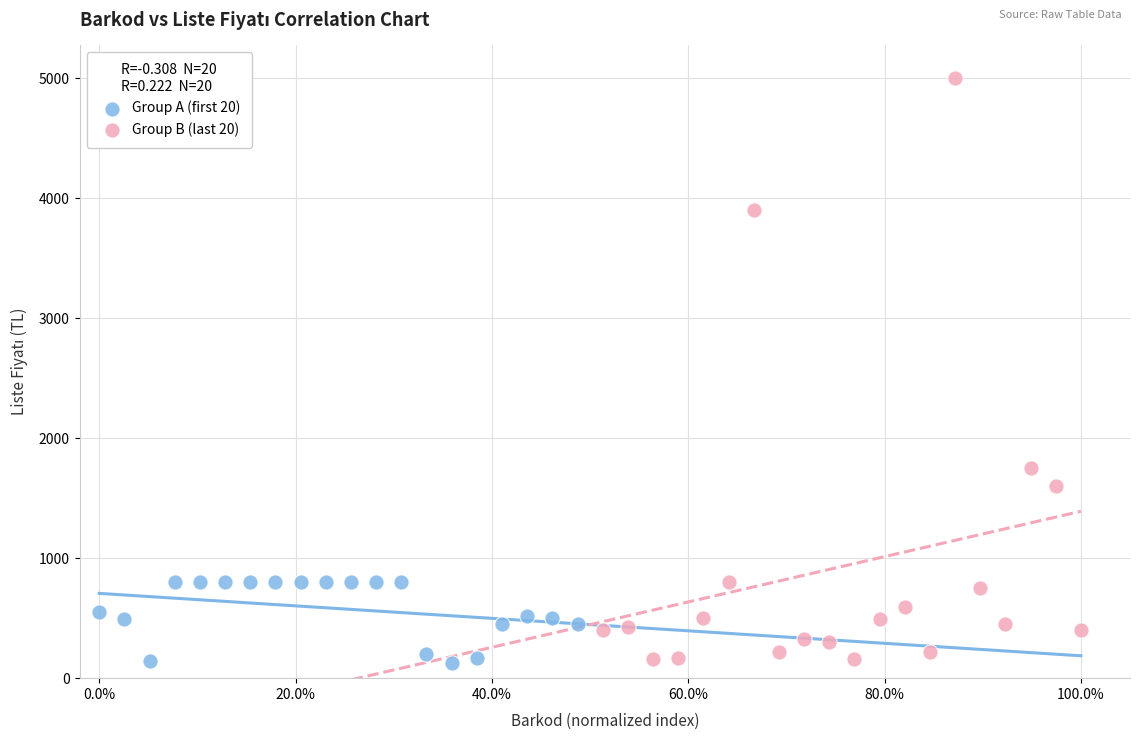

Which series has the widest spread of Y values?

Group B (last 20)